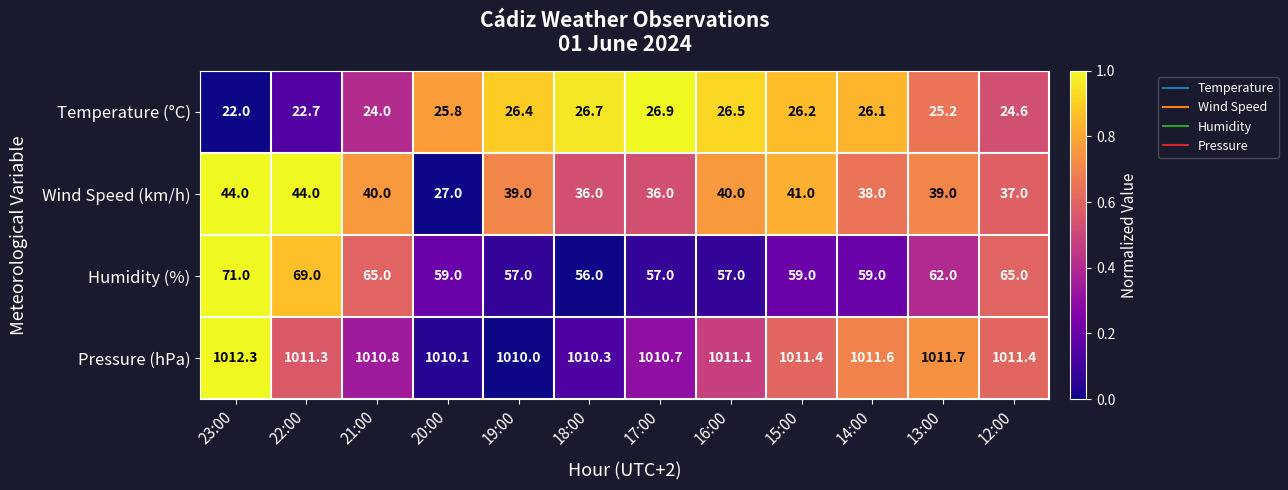

The value of Humidity (%) at 16:00 is 57.0. True or false?

True